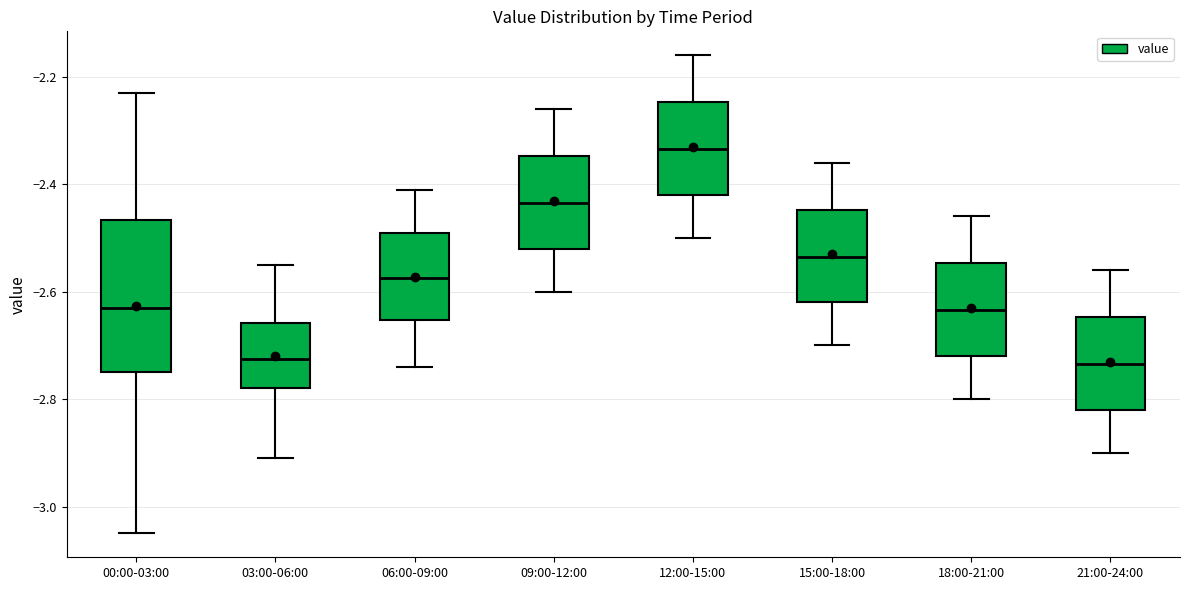

Reading left to right, read every box against the y-axis: the position of its median line, the range the box covers, and the ends of its whiskers. The values are not printed on the chart, so give them approximately, as read against the axis.

00:00-03:00: median -2.62, box -2.74 to -2.46, whiskers -3.04 to -2.22
03:00-06:00: median -2.72, box -2.78 to -2.66, whiskers -2.90 to -2.54
06:00-09:00: median -2.58, box -2.66 to -2.48, whiskers -2.74 to -2.40
09:00-12:00: median -2.44, box -2.52 to -2.34, whiskers -2.60 to -2.26
12:00-15:00: median -2.34, box -2.42 to -2.24, whiskers -2.50 to -2.16
15:00-18:00: median -2.54, box -2.62 to -2.44, whiskers -2.70 to -2.36
18:00-21:00: median -2.64, box -2.72 to -2.54, whiskers -2.80 to -2.46
21:00-24:00: median -2.74, box -2.82 to -2.64, whiskers -2.90 to -2.56